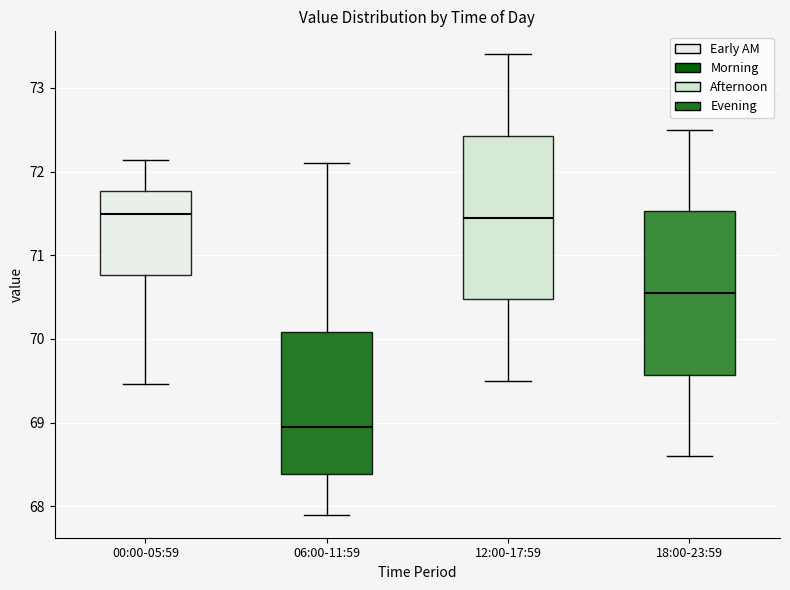

Where does the lower whisker of the box for 06:00-11:59 end on the y-axis? The values are not printed on the chart, so give them approximately, as read against the axis.

67.9